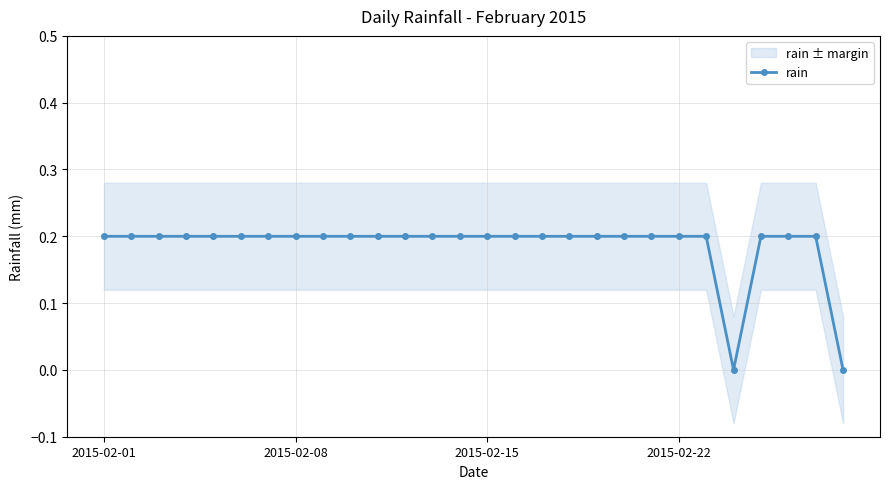

Which has a higher value, 15 or 24?

15